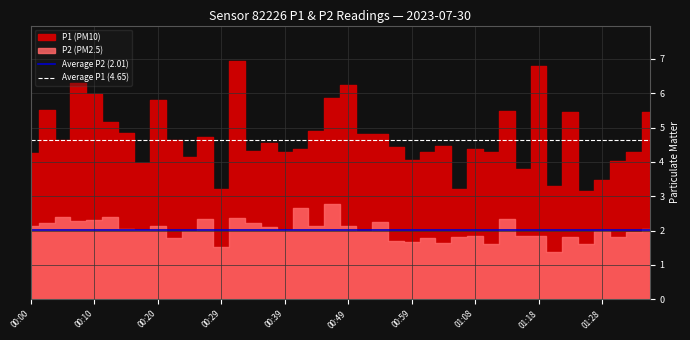

True or false: Average P1 (4.65) has a value of 4.7 at 00:00.

True